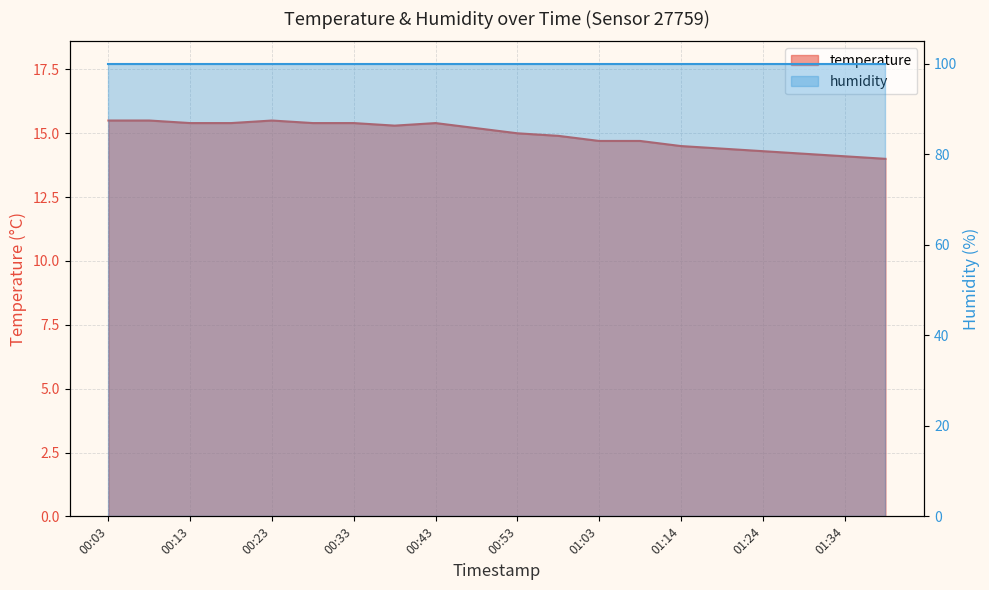

What is the average value?

14.9